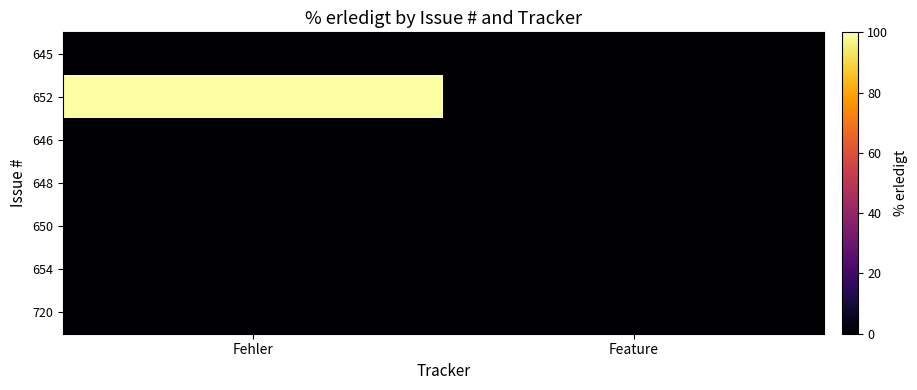

How many distinct data groups are displayed?

7